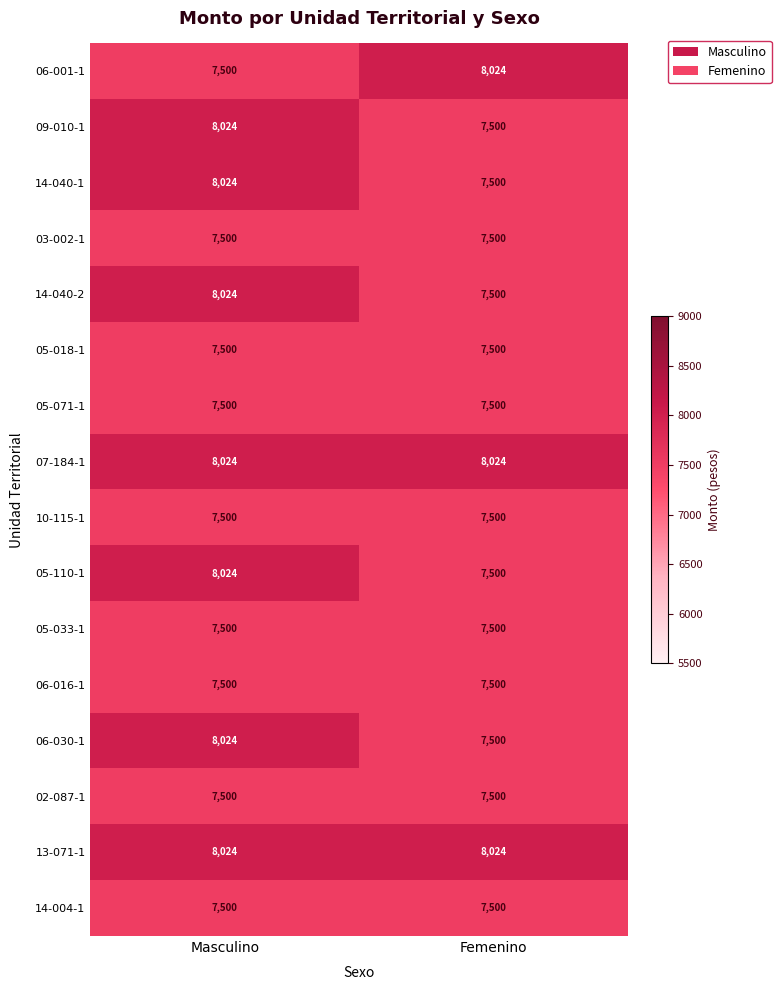

Is it true that 05-110-1 equals 7500 at Femenino?

True